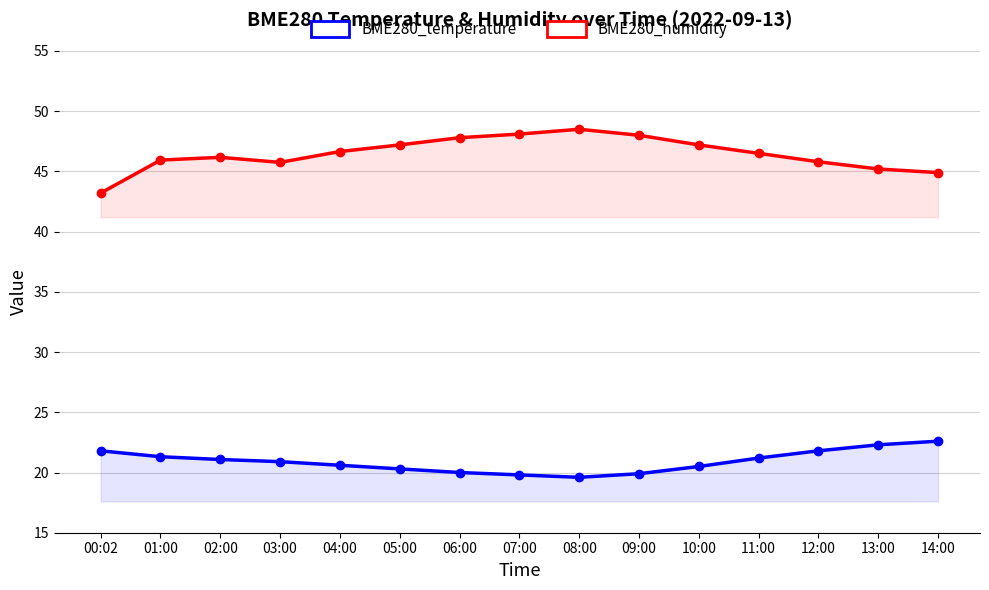

Count the number of categories in the chart.

15